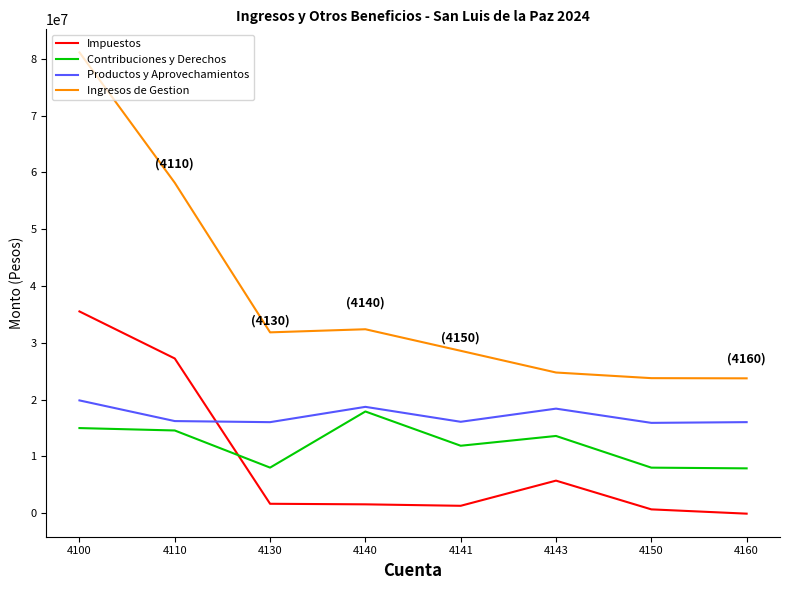

What is the highest value of the Productos y Aprovechamientos series?

19843835.1